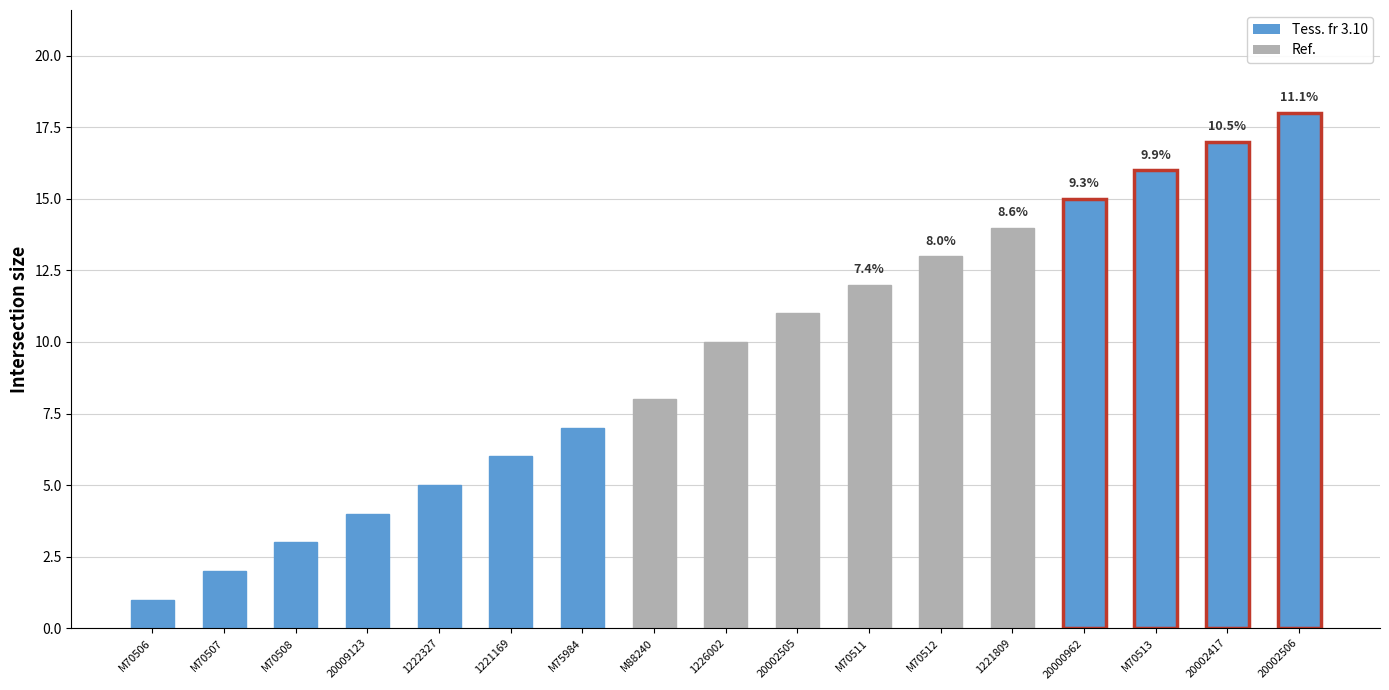

The value at 20009123 is 3. True or false?

False